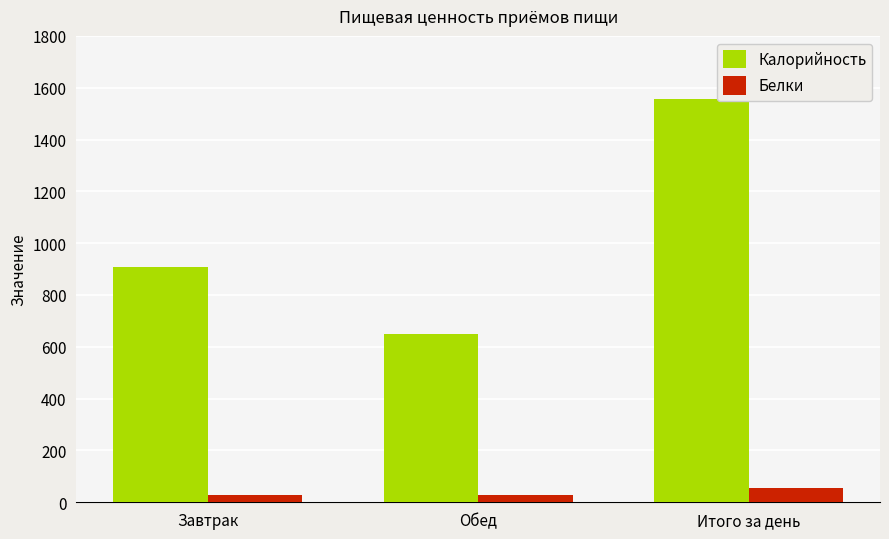

List the series in order of their peak value, highest first.

Калорийность, Белки